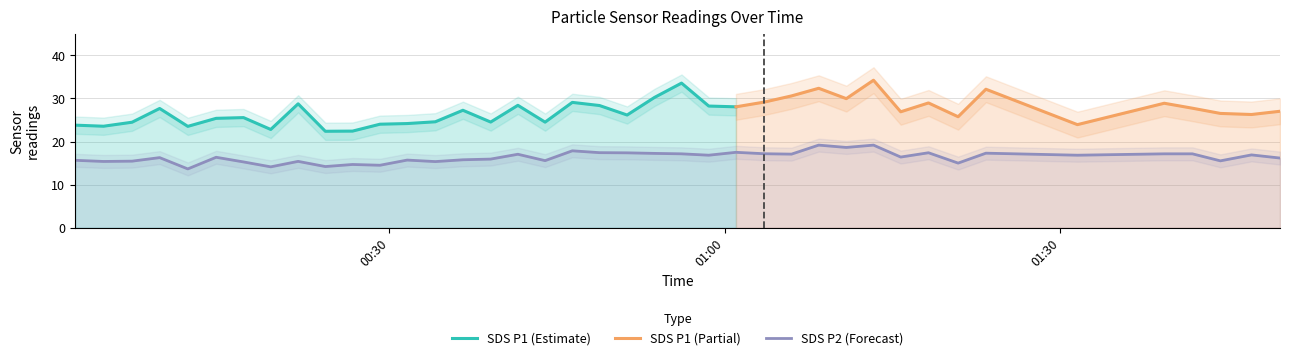

What is the minimum value for SDS P1 (Estimate)?

22.4